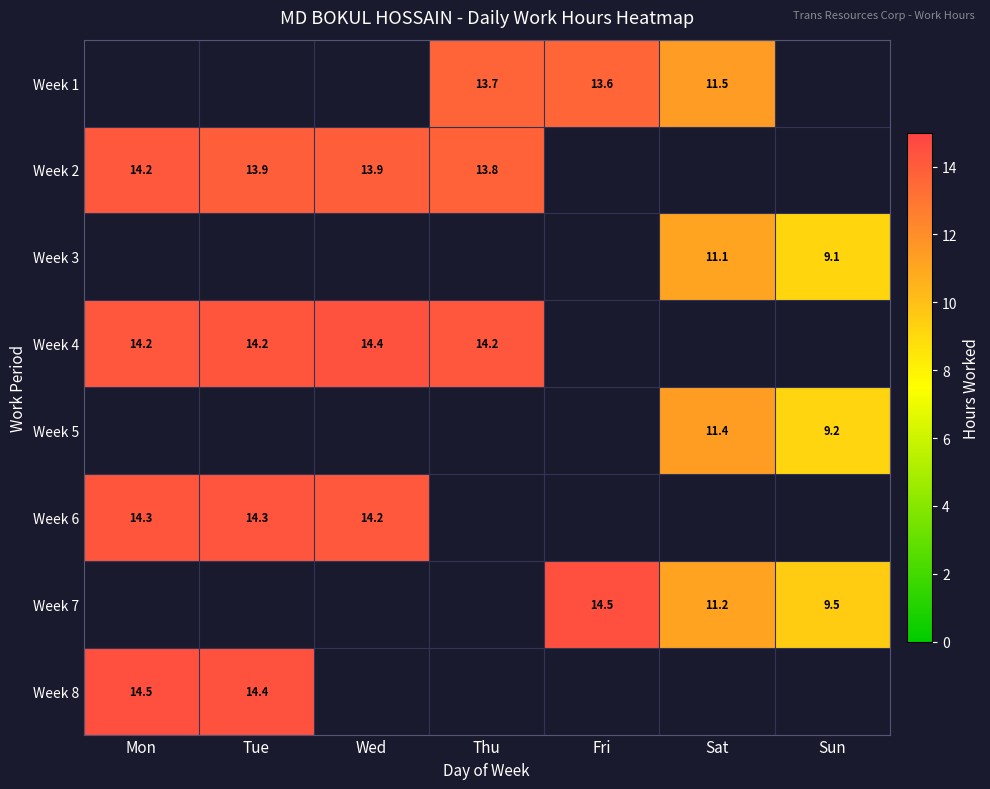

What is the maximum value shown in the chart?

14.5